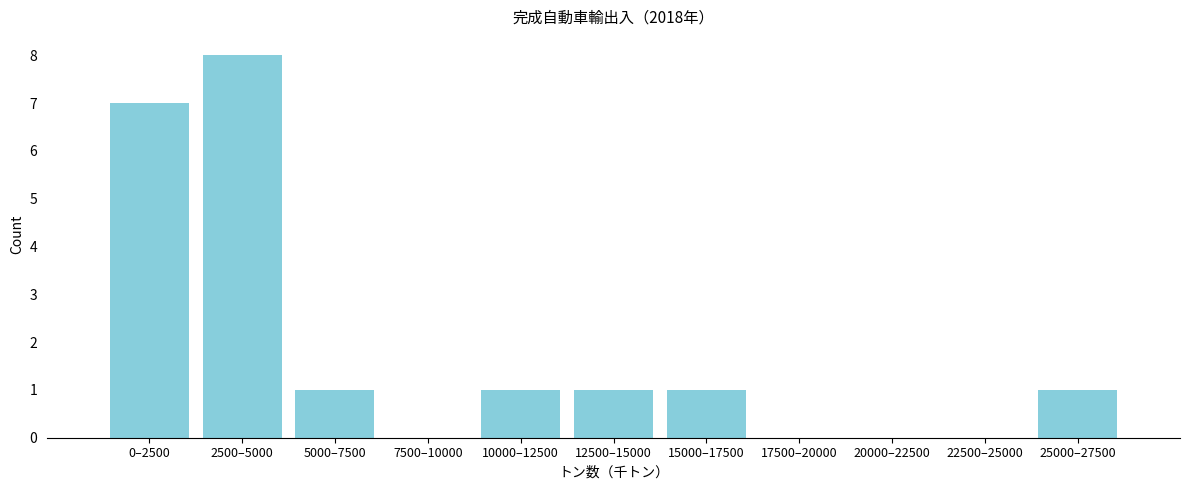

Reading left to right, extract all data points from this chart.

0–2500=7	2500–5000=8	5000–7500=1	7500–10000=0	10000–12500=1	12500–15000=1	15000–17500=1	17500–20000=0	20000–22500=0	22500–25000=0	25000–27500=1